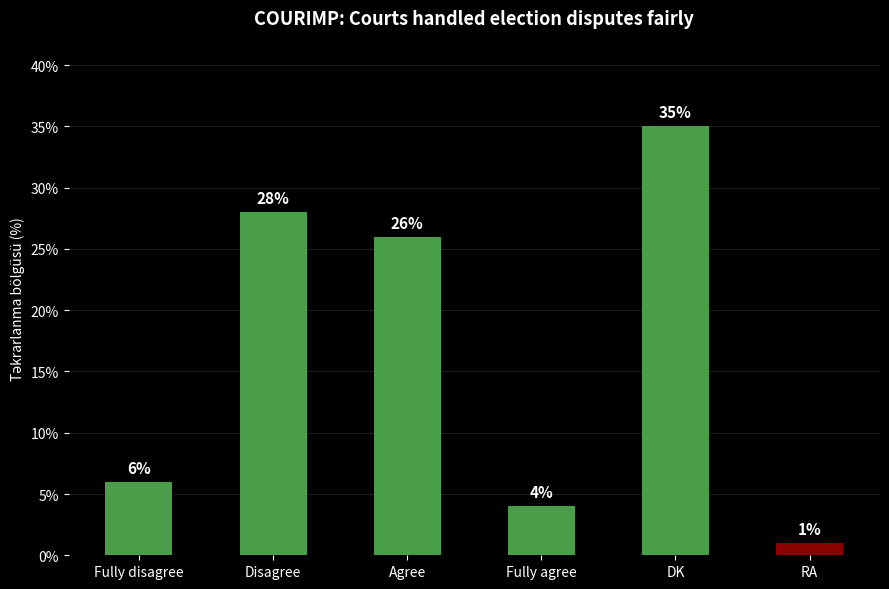

Reading right to left, what are all the values shown in this chart?

1	35	4	26	28	6